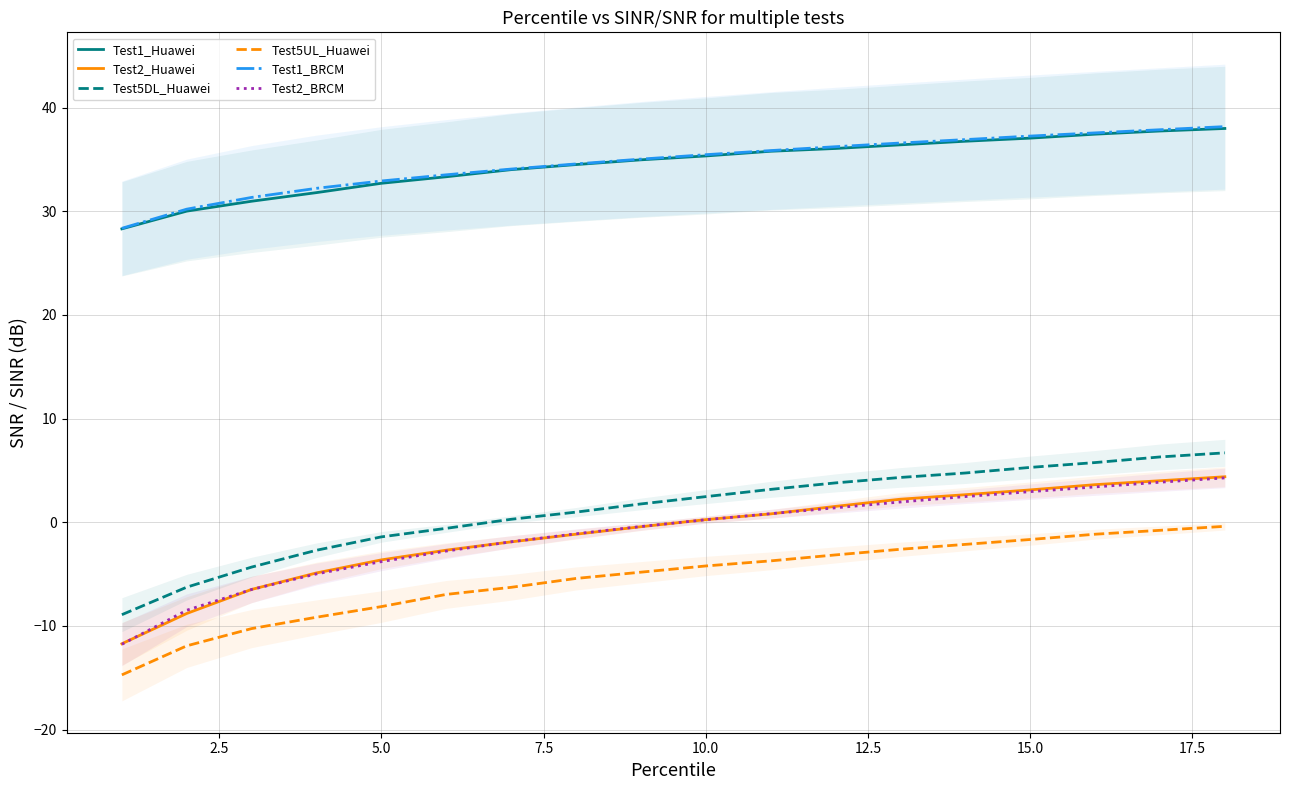

True or false: Test5DL_Huawei and Test1_Huawei intersect in this chart.

False